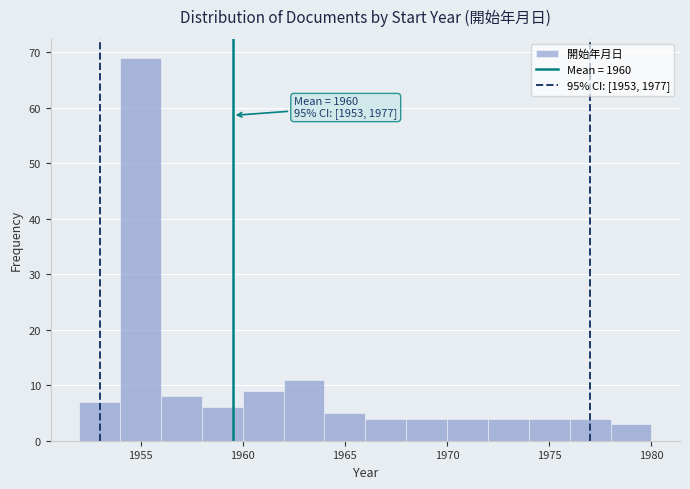

Over which range of the x-axis is the bar tallest?

1954 to 1956